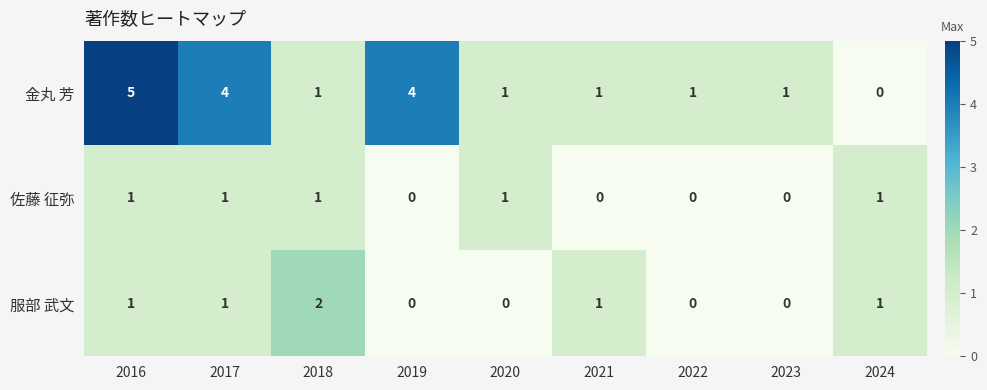

True or false: 佐藤 征弥 has a value of -1 at 2023.

False